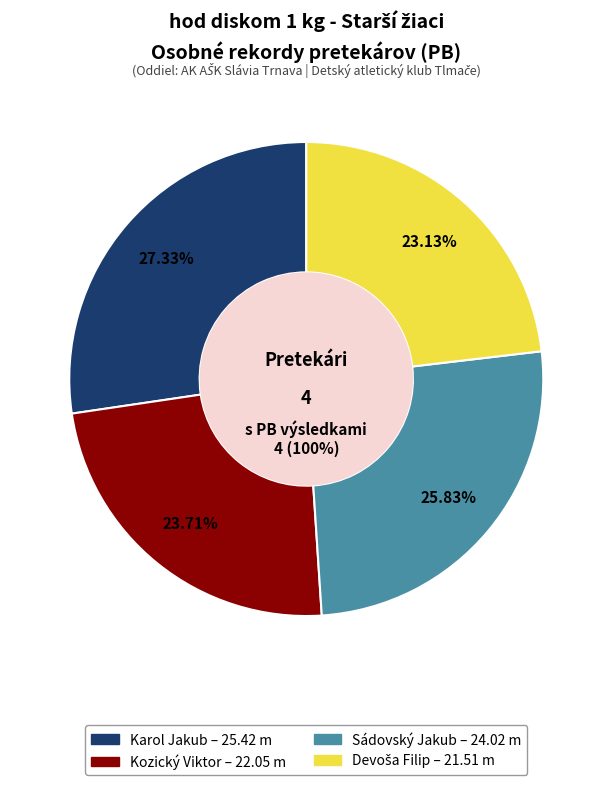

To the nearest percent, what is the difference between the Devoša Filip and Kozický Viktor slice percentages?

1%